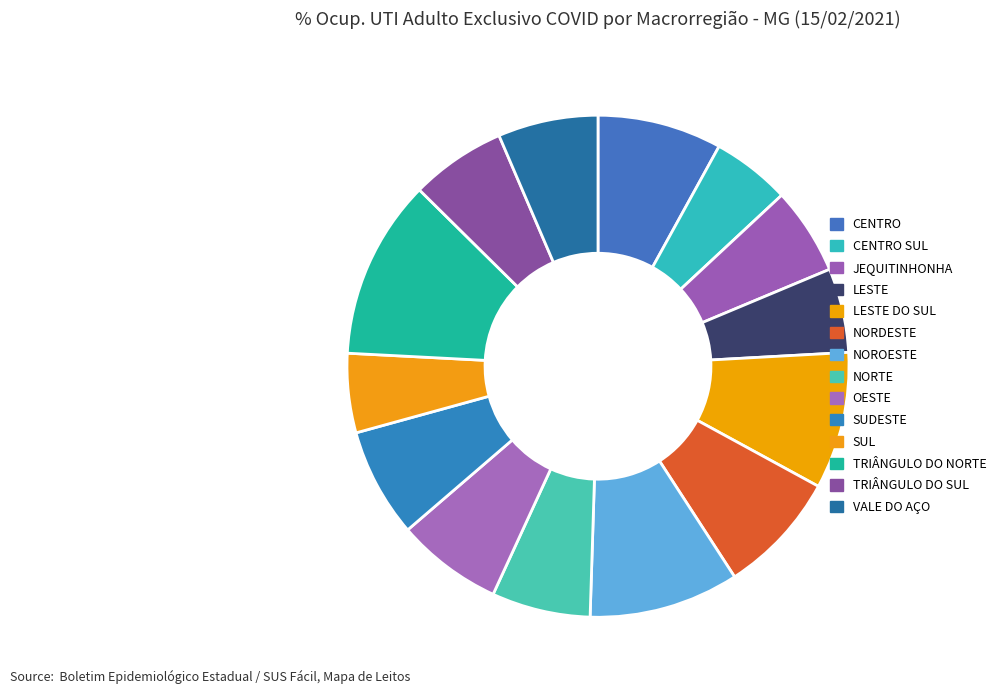

What percentage do OESTE and NOROESTE together represent?

16.5%